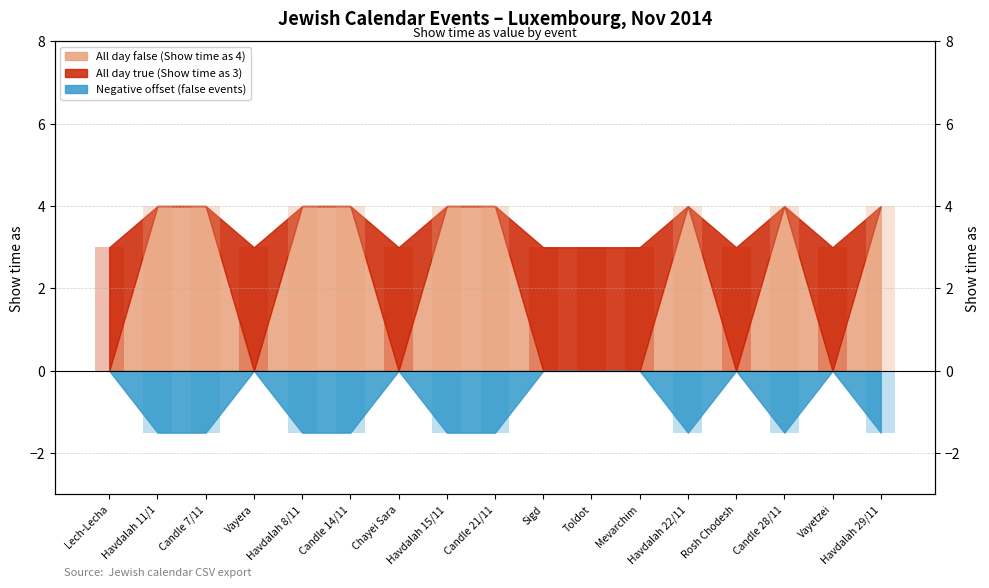

Reading left to right, list all the values displayed in this chart.

All day event: 0.0	4.0	4.0	0.0	4.0	4.0	0.0	4.0	4.0	0.0	0.0	0.0	4.0	0.0	4.0	0.0	4.0
Show time as (false): 3.0	0.0	0.0	3.0	0.0	0.0	3.0	0.0	0.0	3.0	3.0	3.0	0.0	3.0	0.0	3.0	0.0
Show time as (true): 0.0	-1.5	-1.5	0.0	-1.5	-1.5	0.0	-1.5	-1.5	0.0	0.0	0.0	-1.5	0.0	-1.5	0.0	-1.5